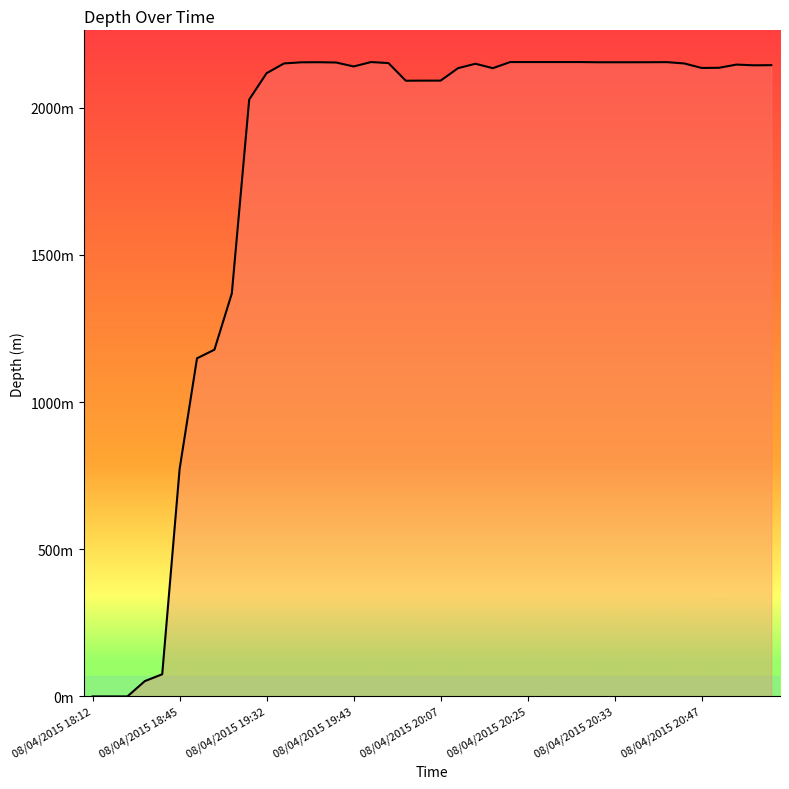

Does the chart have visible grid lines?

No